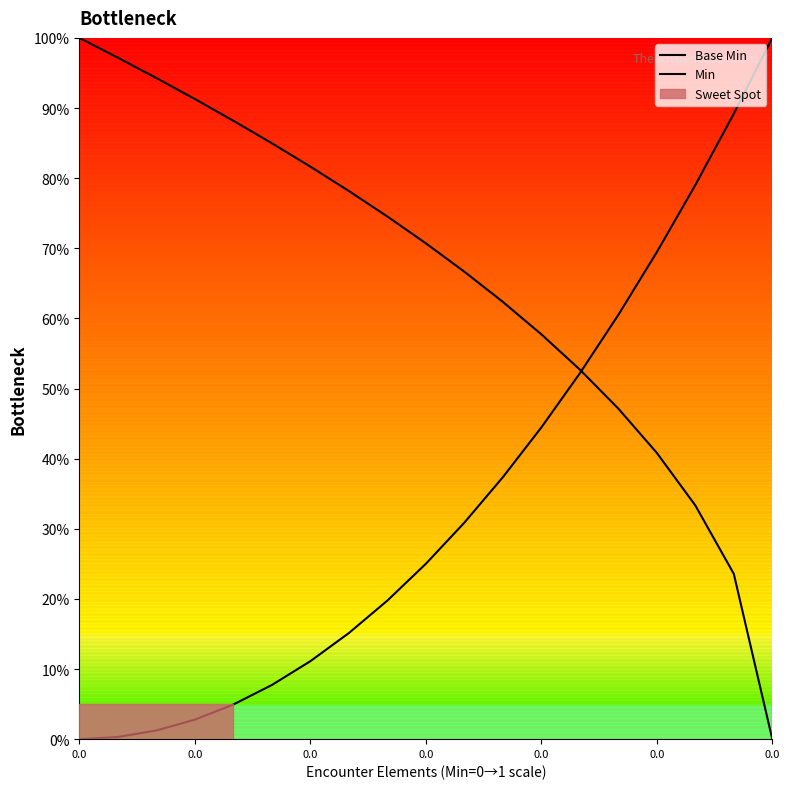

Reading left to right, extract all data points from this chart.

Base Min: 100.0	97.2	94.3	91.3	88.2	85.0	81.6	78.2	74.5	70.7	66.7	62.4	57.7	52.7	47.1	40.8	33.3	23.6	0.0
Min: 0.0	0.3	1.2	2.8	4.9	7.7	11.1	15.1	19.8	25.0	30.9	37.3	44.4	52.2	60.5	69.4	79.0	89.2	100.0